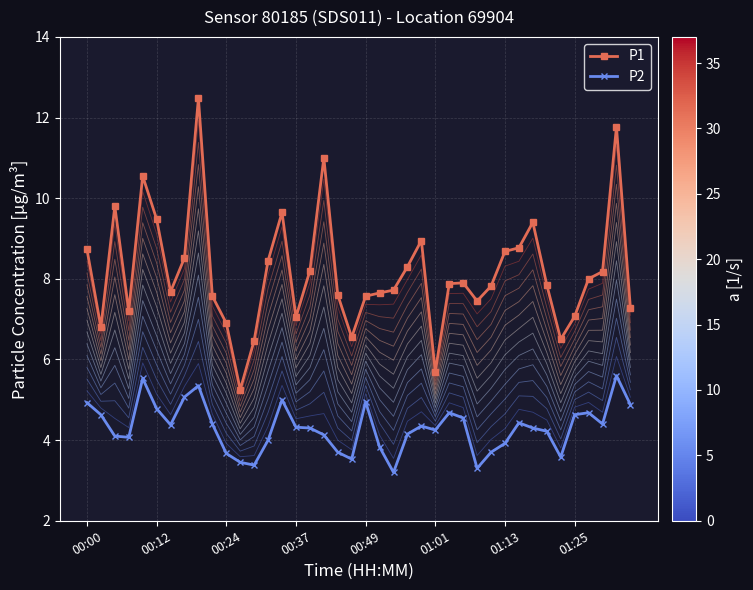

The P2 series shows 3.7 at 00:24. True or false?

True